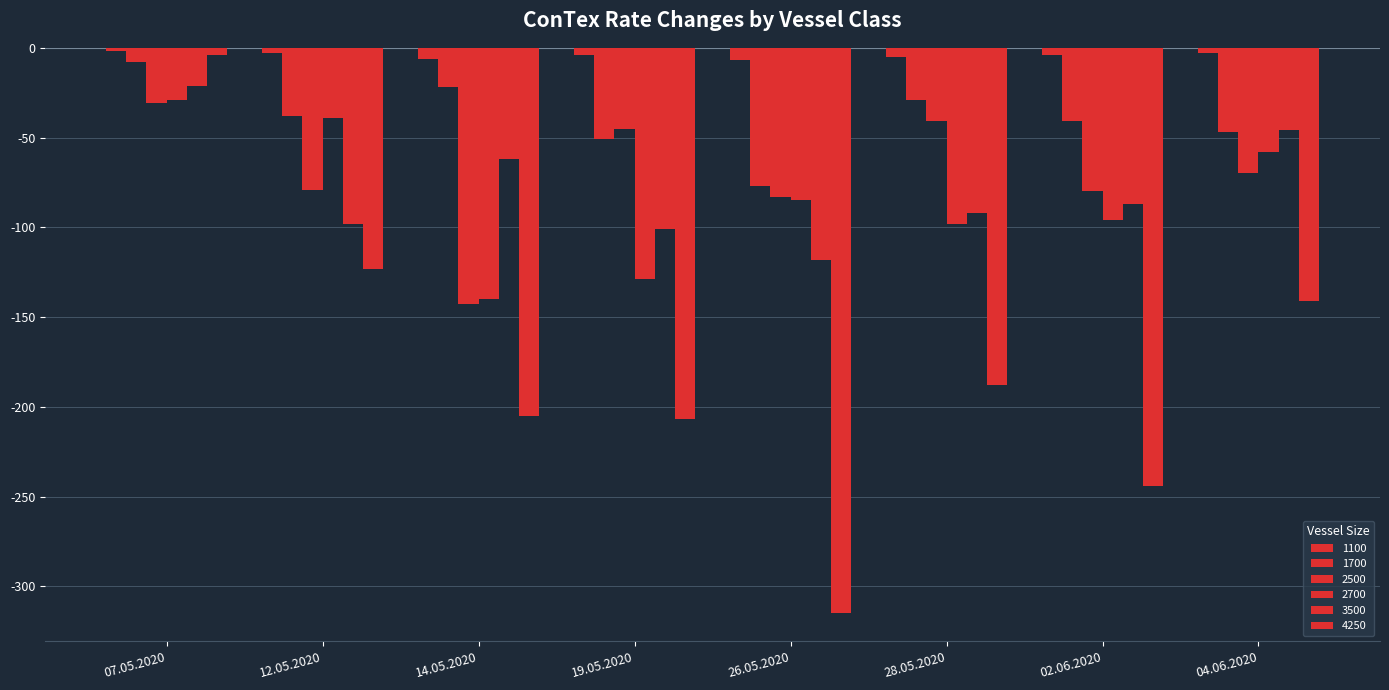

Are the bars grouped side by side (vs. stacked)?

Yes